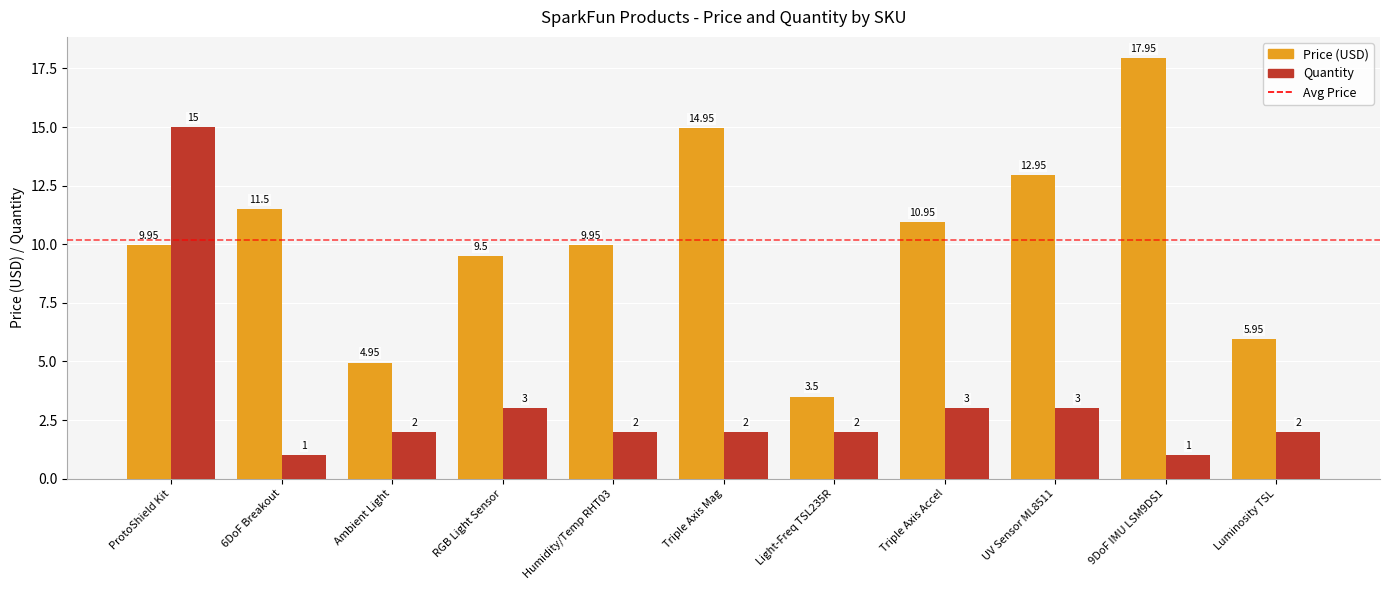

How many values in the Price (USD) series are below 9?

3